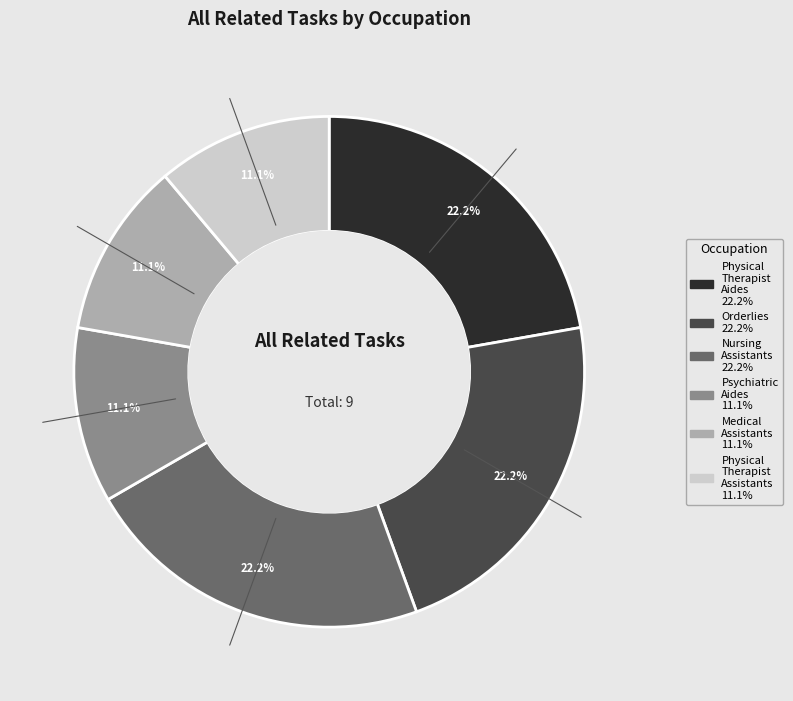

True or false: Medical Assistants accounts for 23% of the total.

False